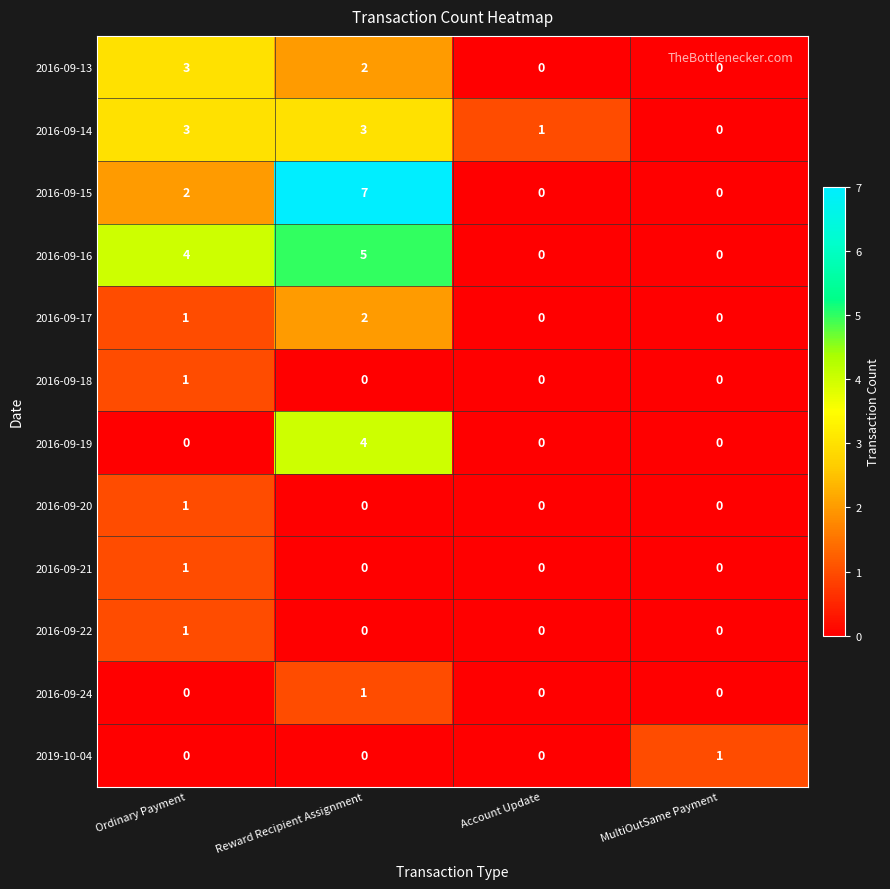

How many data points does each series have?

4